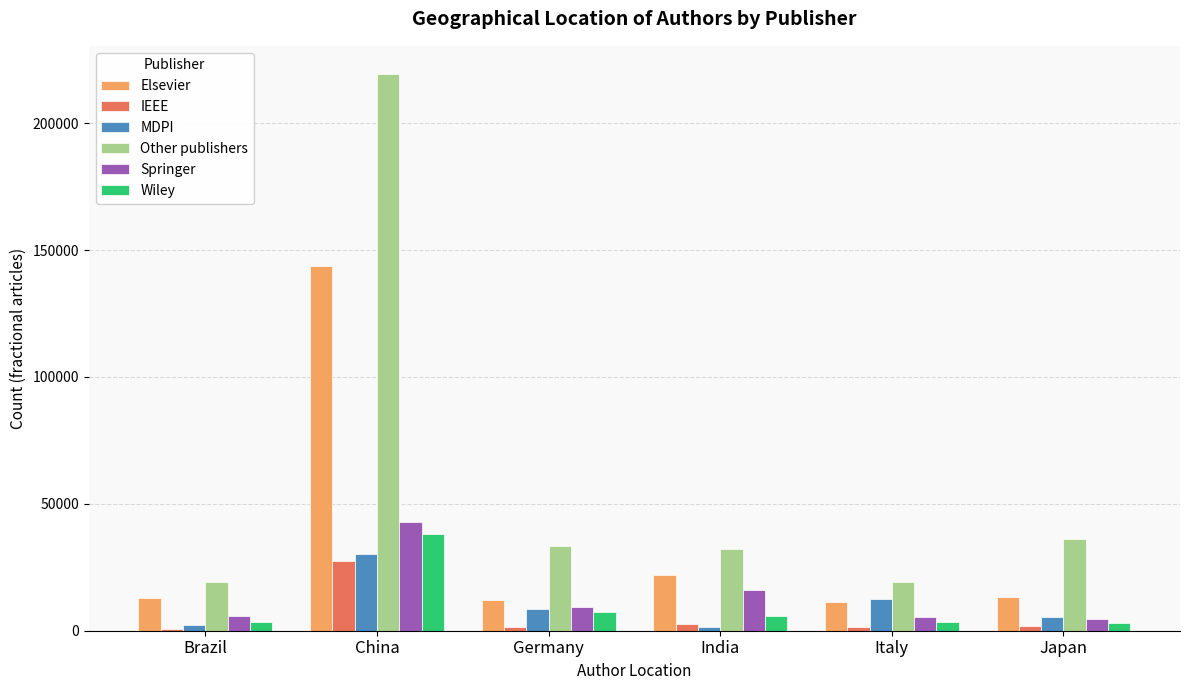

How many values in the Other publishers series exceed 33399?

3